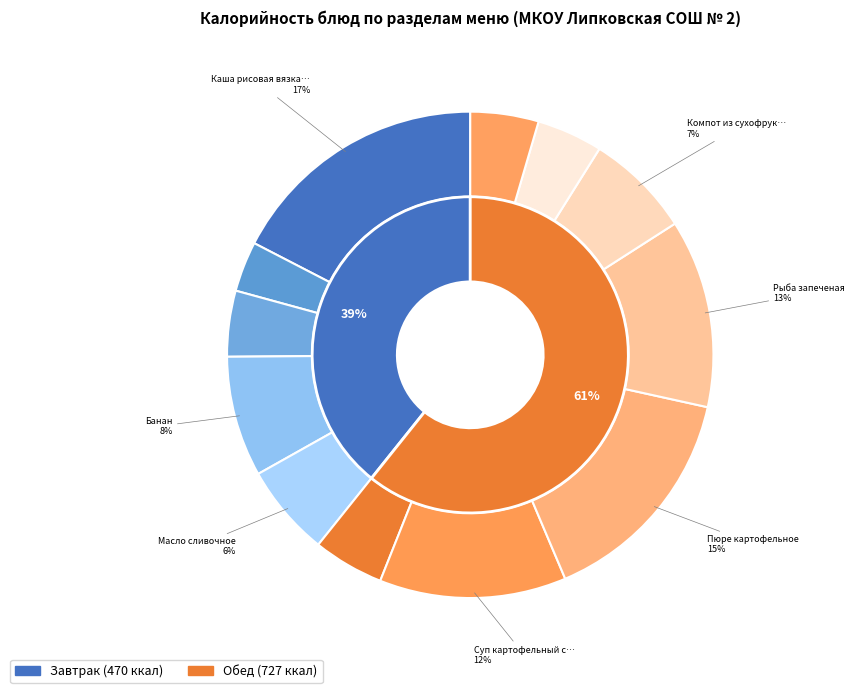

Does any single category account for the majority?

No